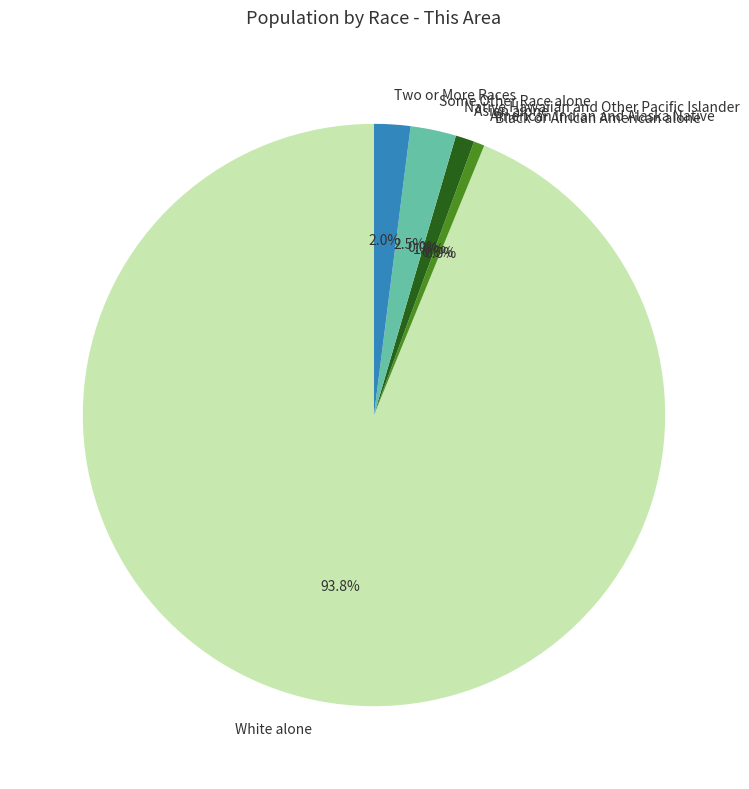

Is it true that Asian alone is 12% of the pie?

False